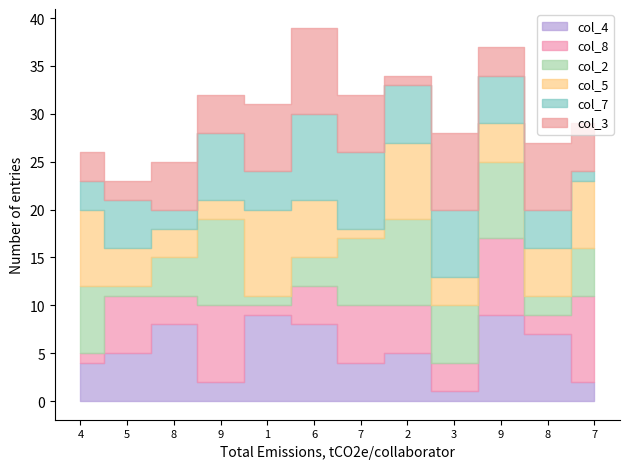

Where do col_8 and col_2 first cross each other?

4 and 5